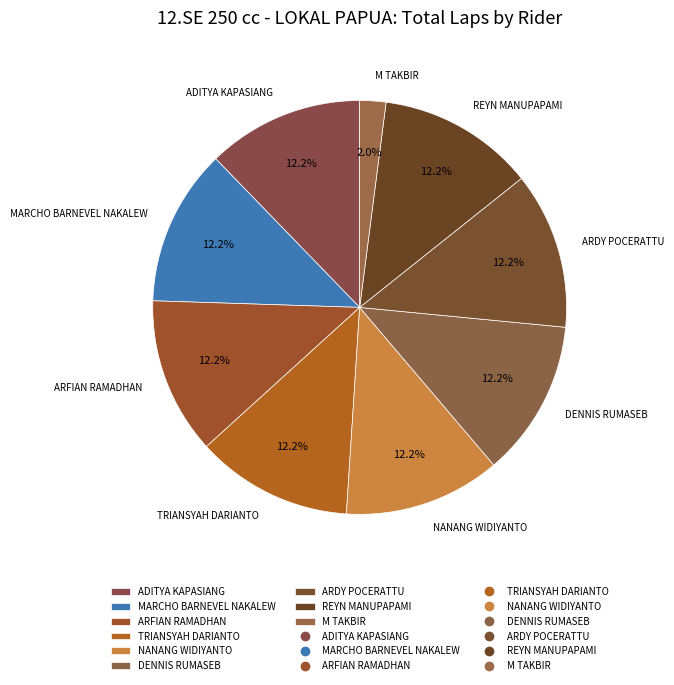

Does ARFIAN RAMADHAN represent more than half of the total?

No